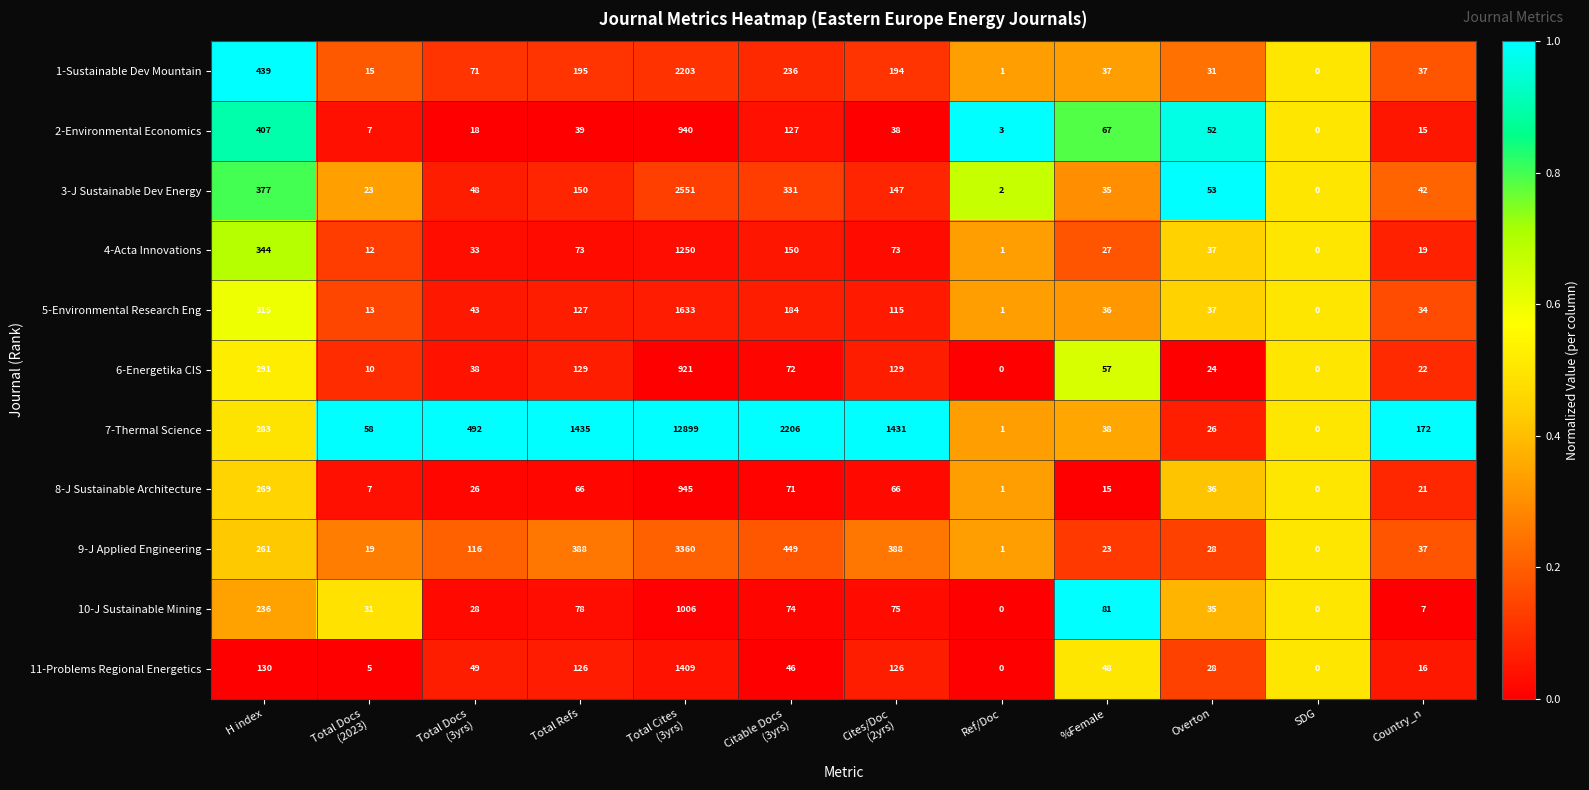

What is the maximum value shown in the chart?

12899